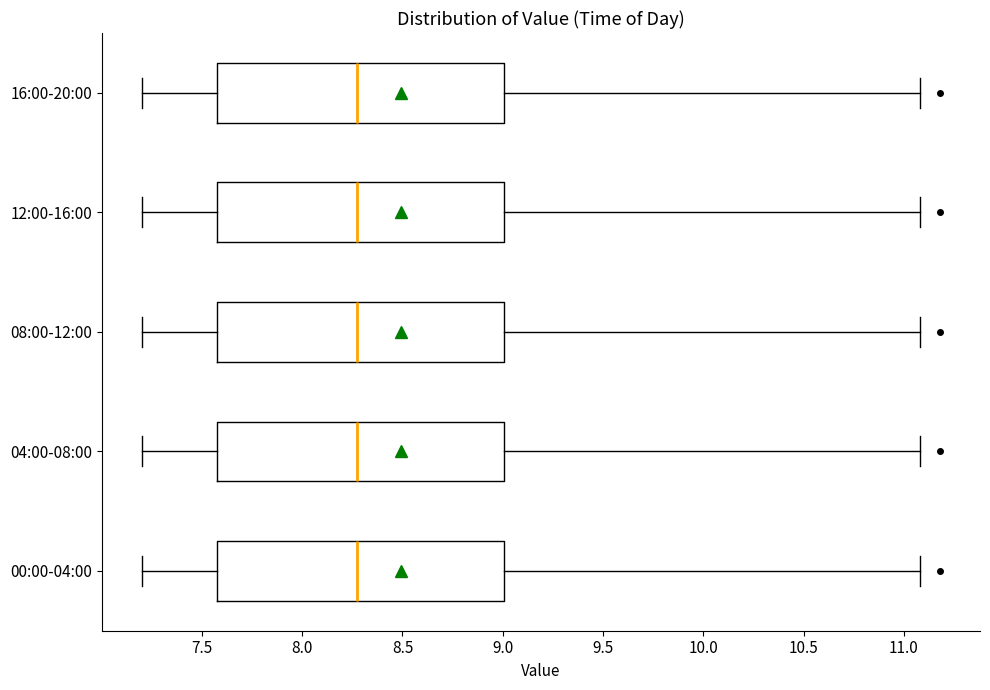

Reading bottom to top, transcribe this box plot: for each box, give where its median line is, the range the box spans, and where its two whiskers end, as read against the x-axis. The values are not printed on the chart, so give them approximately, as read against the axis.

00:00-04:00: median 8.3, box 7.6 to 9.0, whiskers 7.2 to 11.1
04:00-08:00: median 8.3, box 7.6 to 9.0, whiskers 7.2 to 11.1
08:00-12:00: median 8.3, box 7.6 to 9.0, whiskers 7.2 to 11.1
12:00-16:00: median 8.3, box 7.6 to 9.0, whiskers 7.2 to 11.1
16:00-20:00: median 8.3, box 7.6 to 9.0, whiskers 7.2 to 11.1